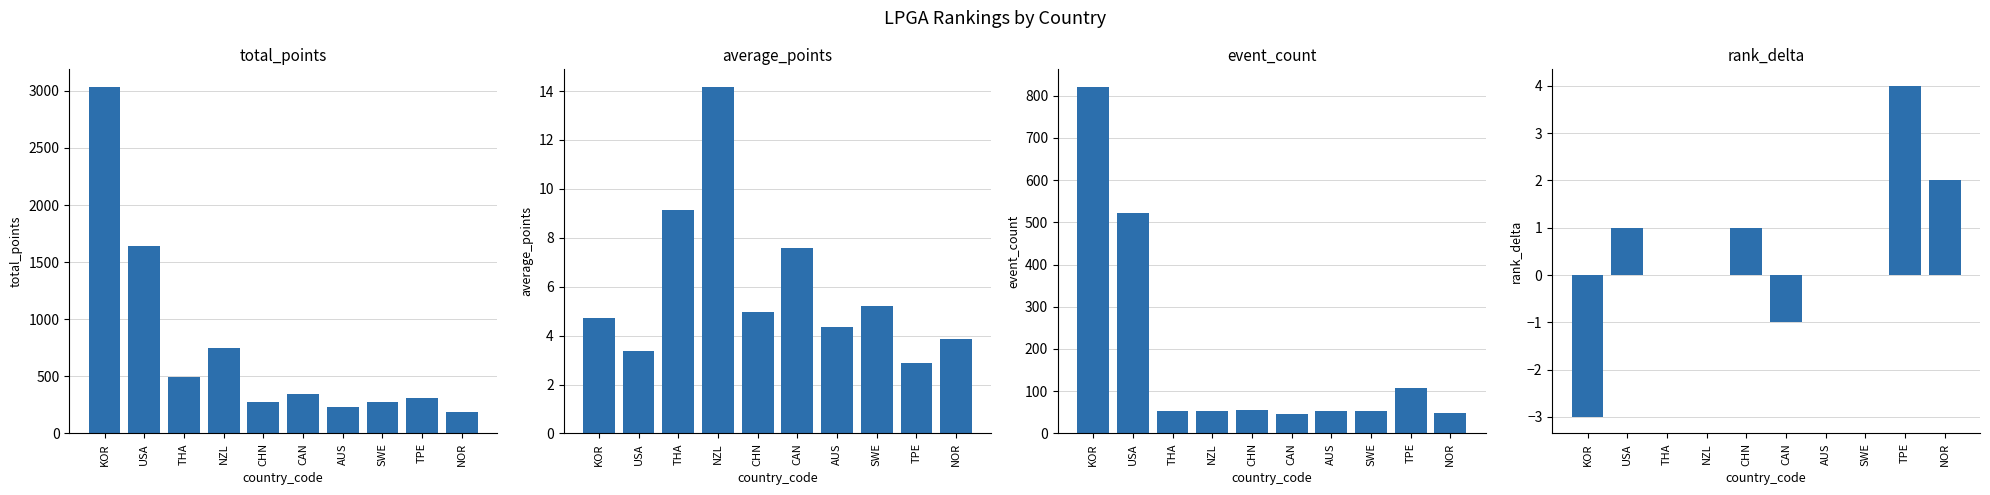

What is the label of the 10th bar from the left?

NOR